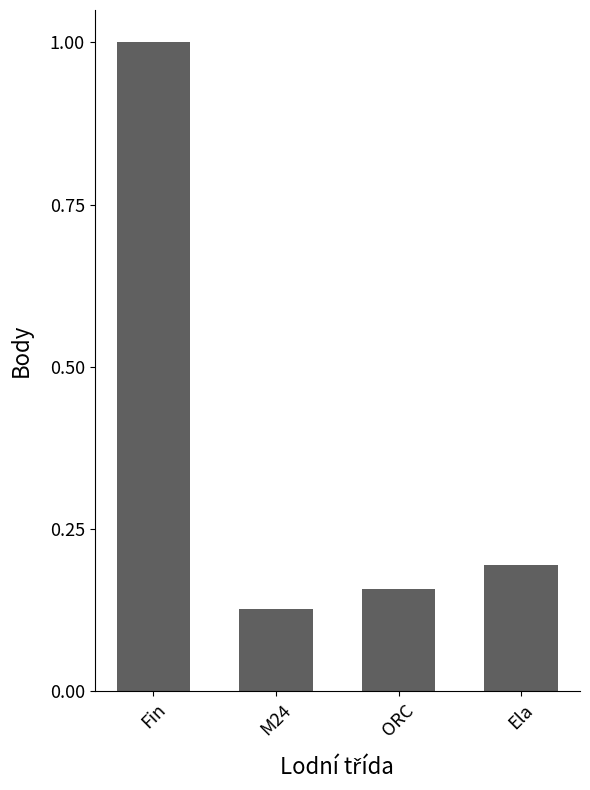

How many values are between 0 and 1?

4